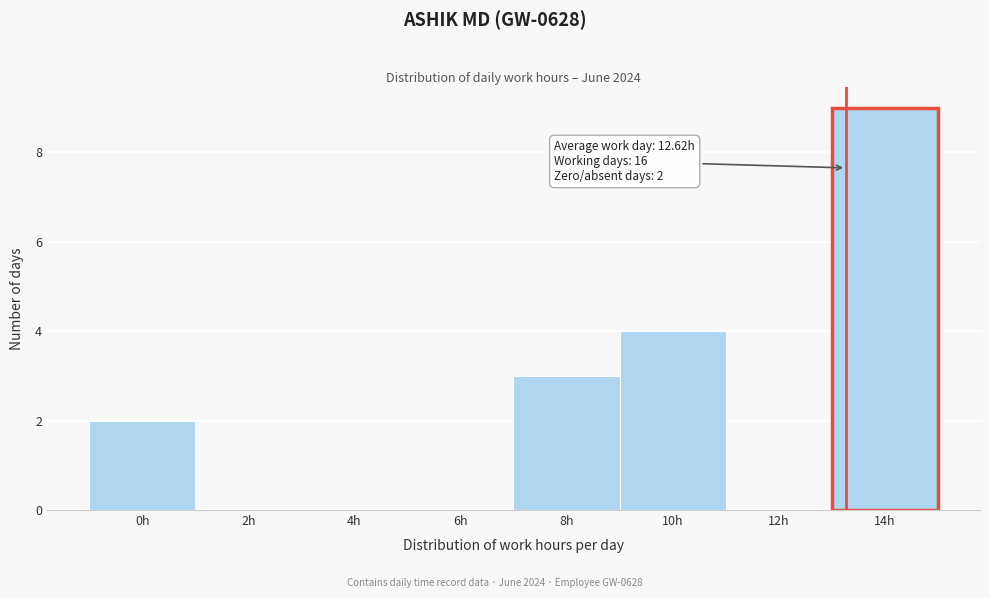

Reading right to left, list all the values displayed in this chart.

14h=9	12h=0	10h=4	8h=3	6h=0	4h=0	2h=0	0h=2